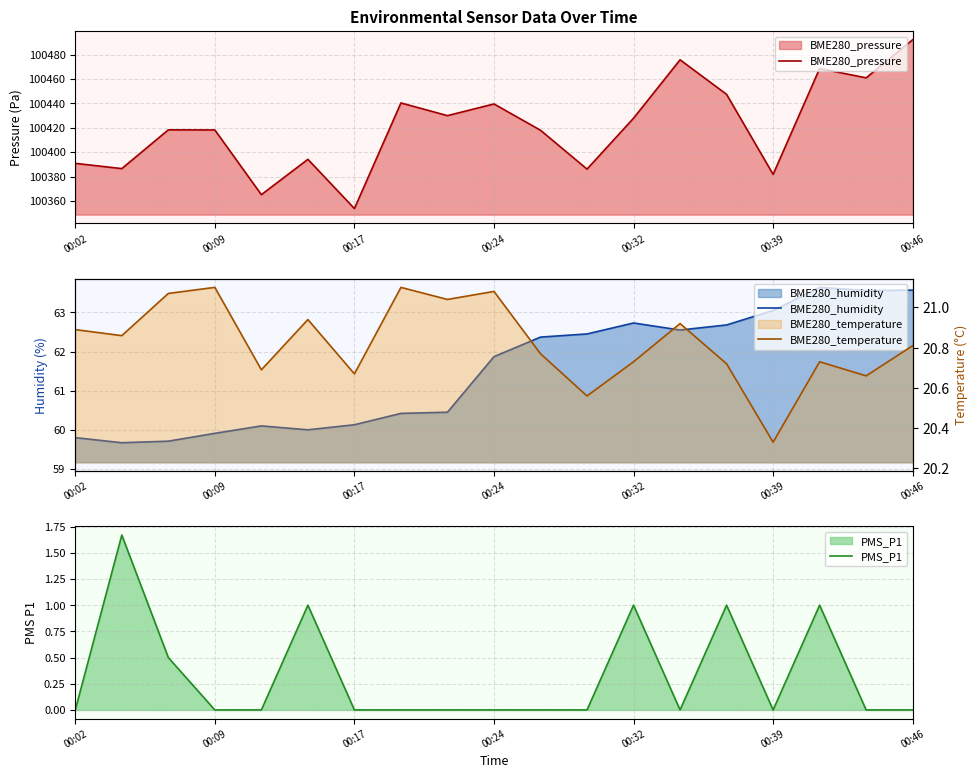

Which series has the widest spread of values?

BME280_pressure